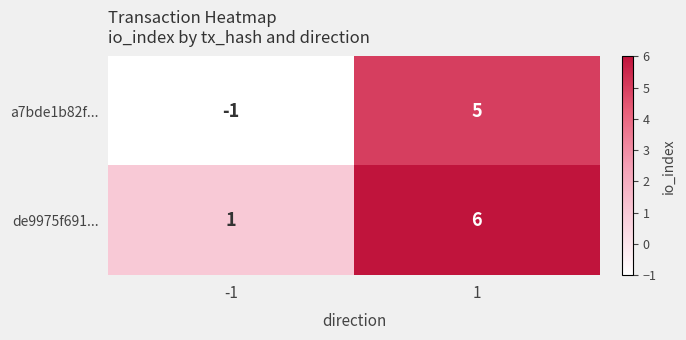

How many positive values does the a7bde1b82f... series have?

1